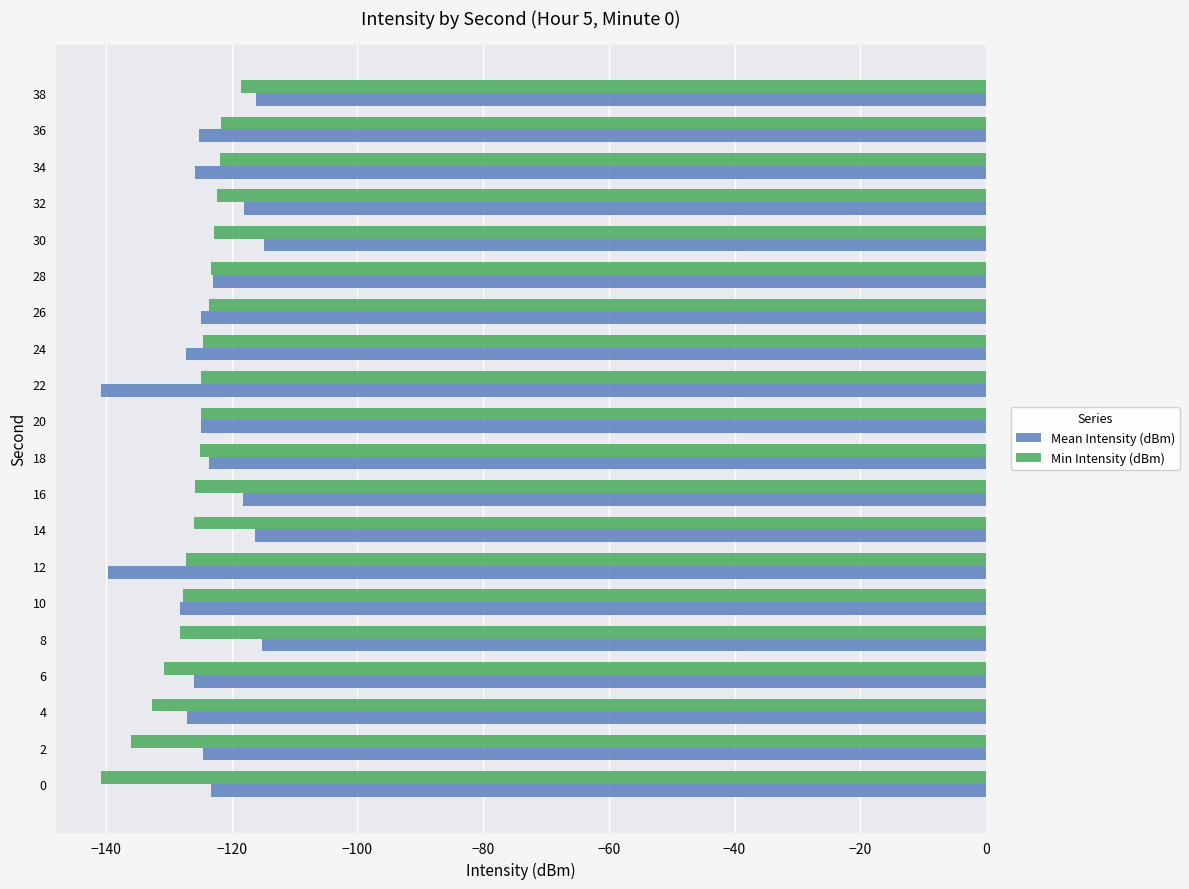

How many categories are shown in the chart?

20